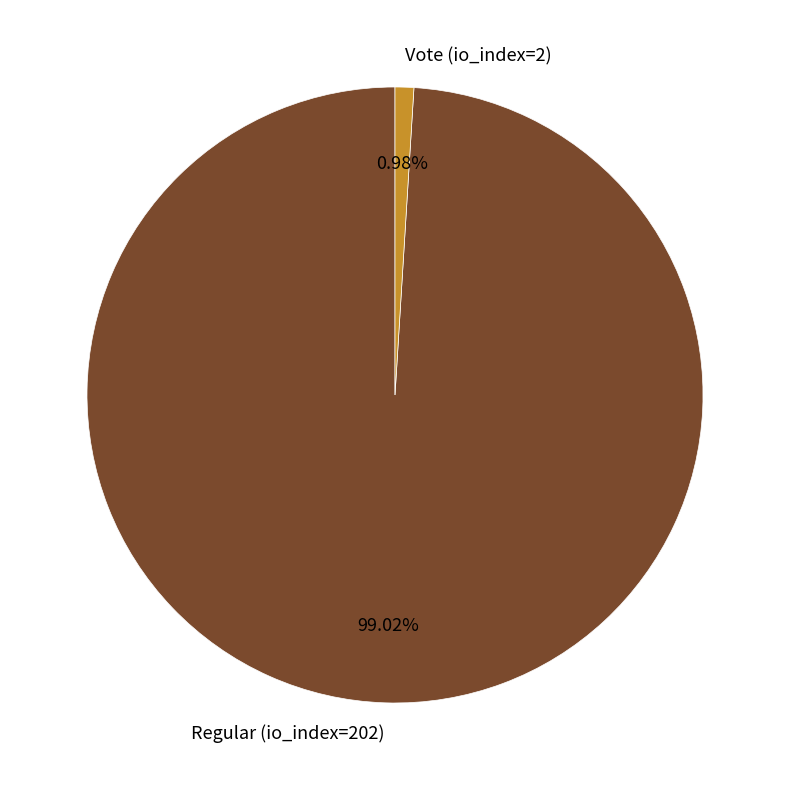

Does Vote (io_index=2) represent more than half of the total?

No